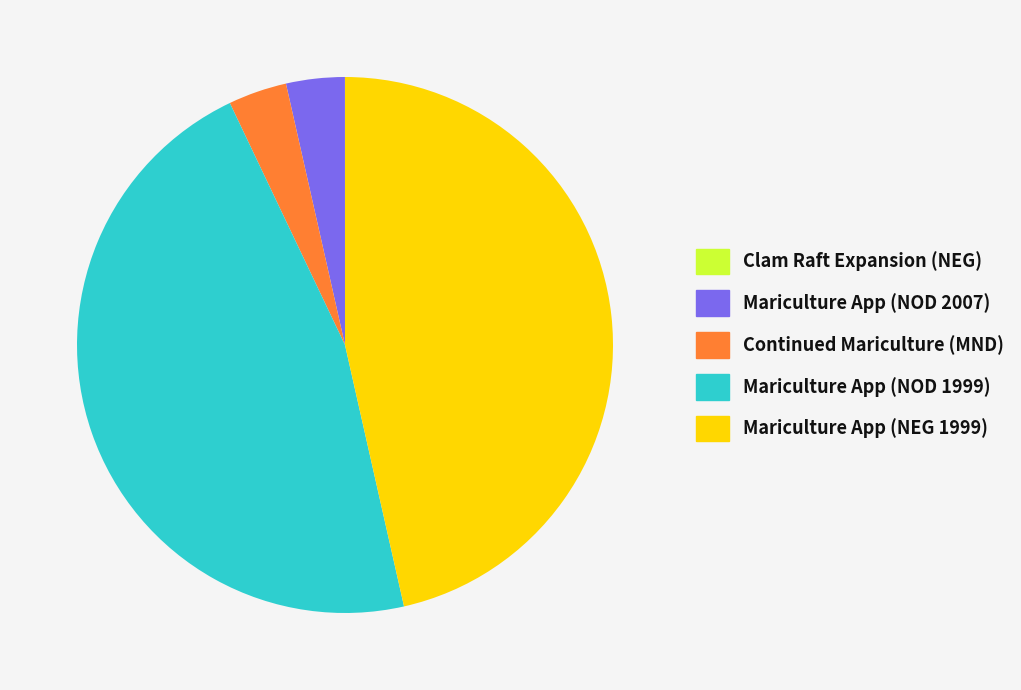

Does any single category account for the majority?

No